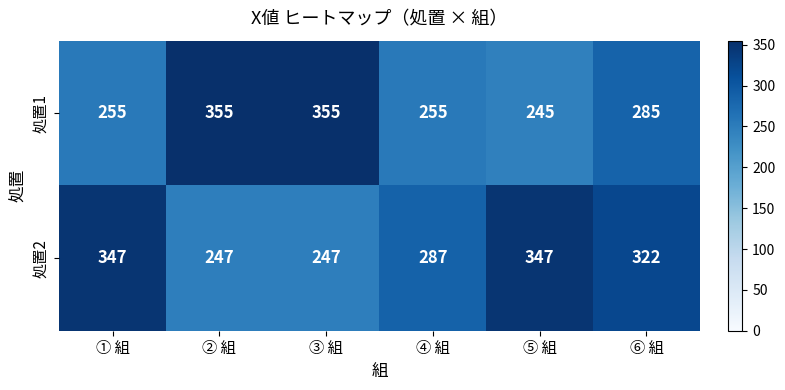

True or false: 処置1 has a value of 355 at ③ 組.

True